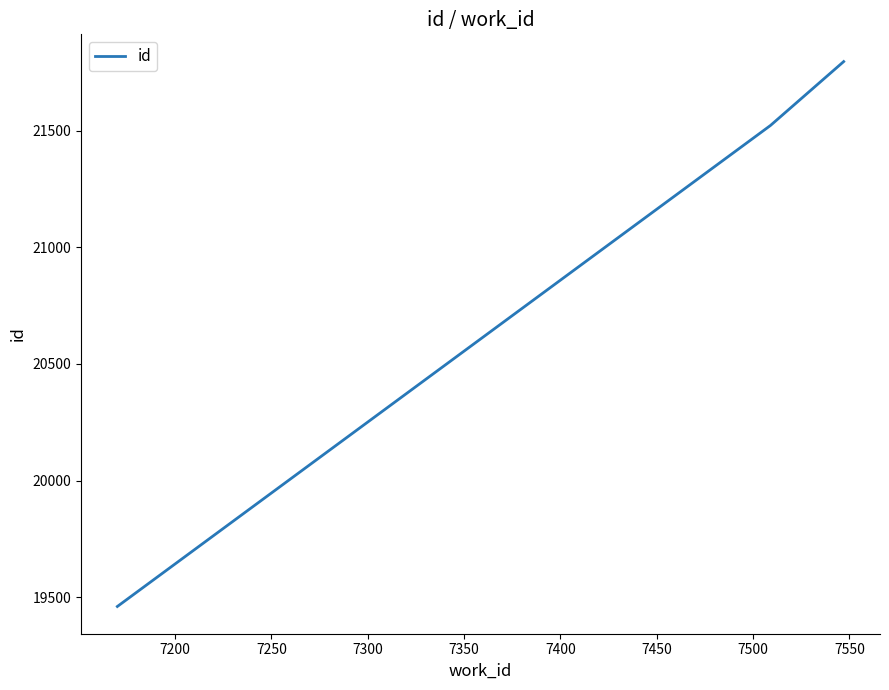

What is the average value?

20927